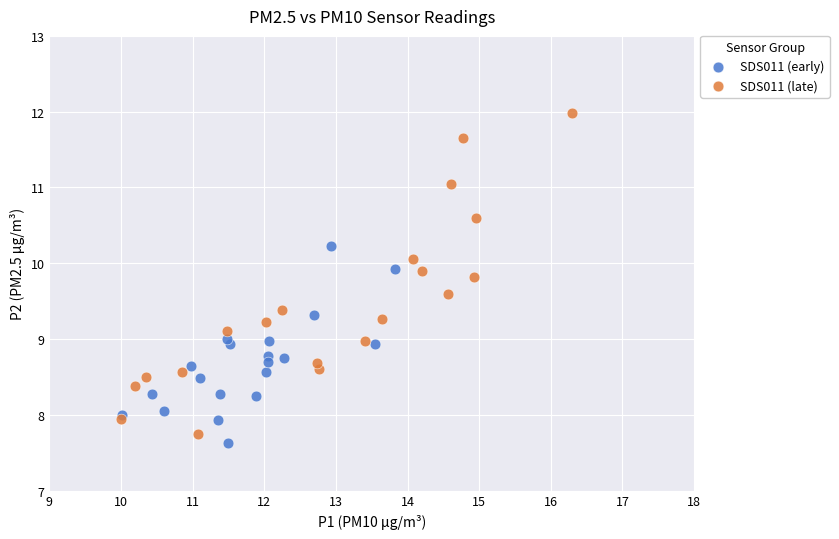

Which series has the widest spread of Y values?

SDS011 (late)